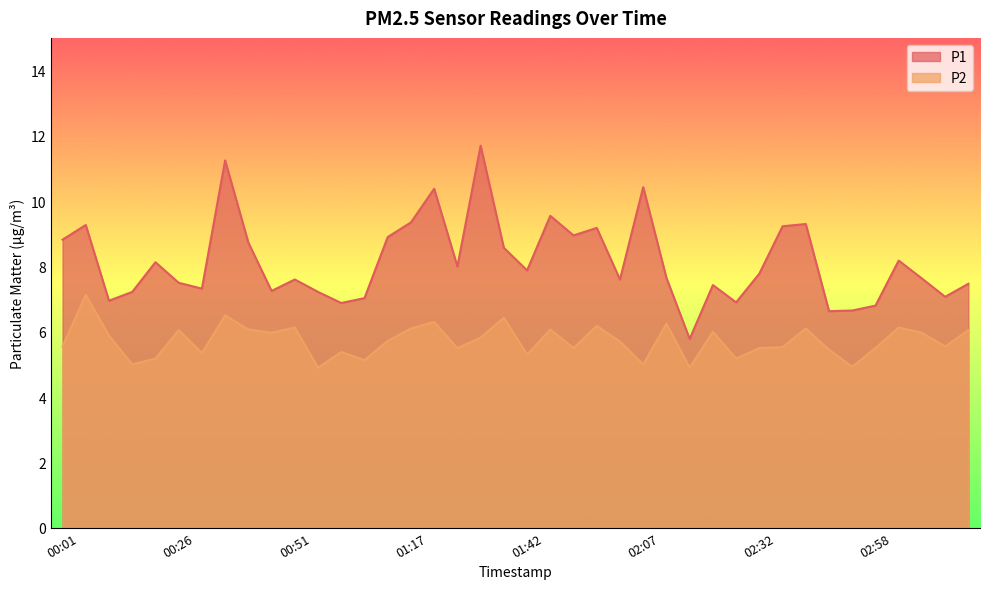

What is the difference between the maximum and minimum values in the P1 series?

5.9